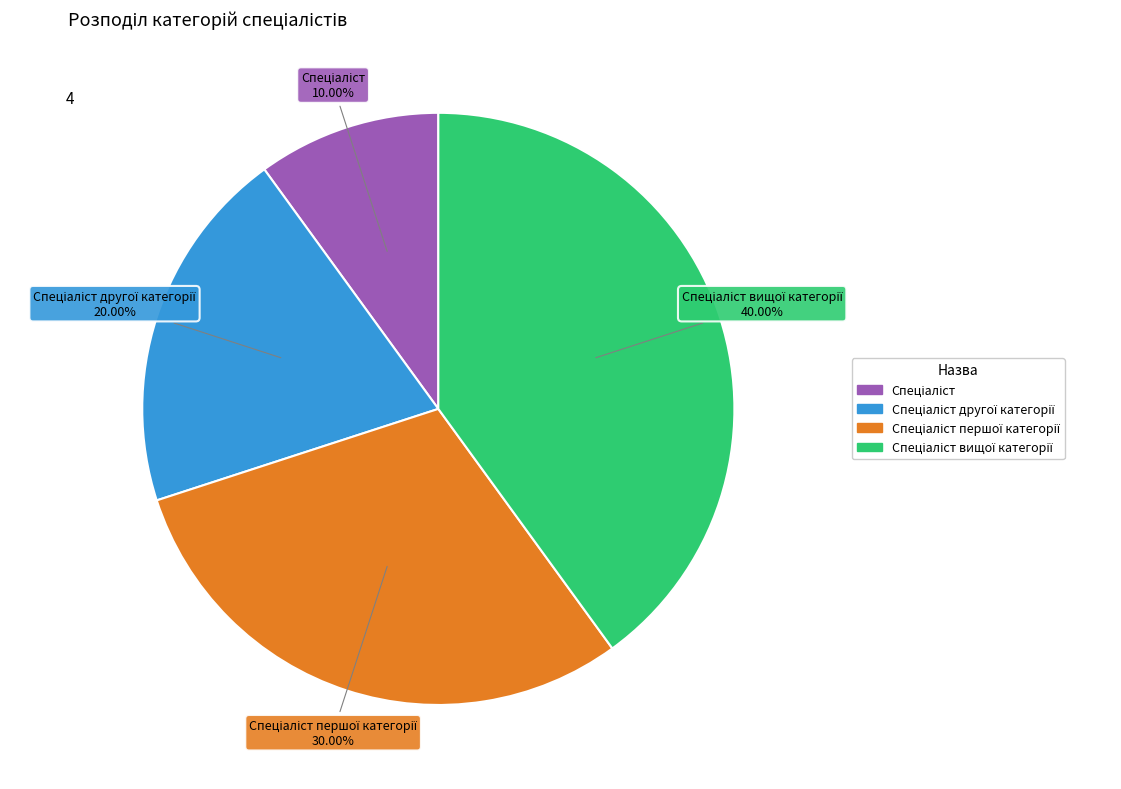

Is there a majority slice in this chart?

No